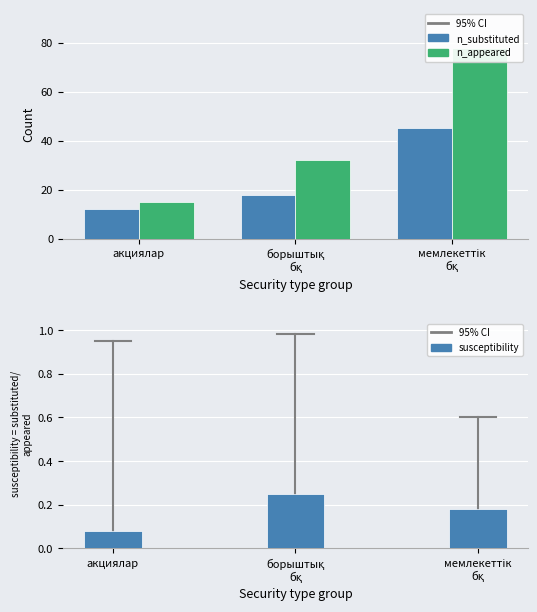

What is the label of the 2nd bar from the right?

борыштық
бқ